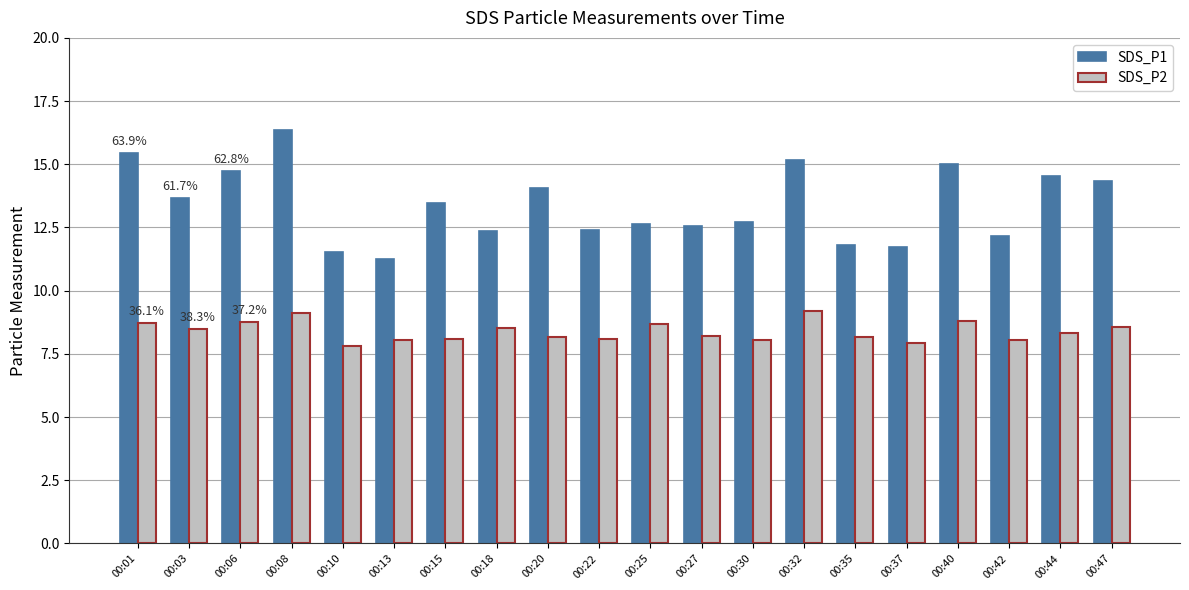

What is the spread (max minus min) of values at 00:06?

6.0